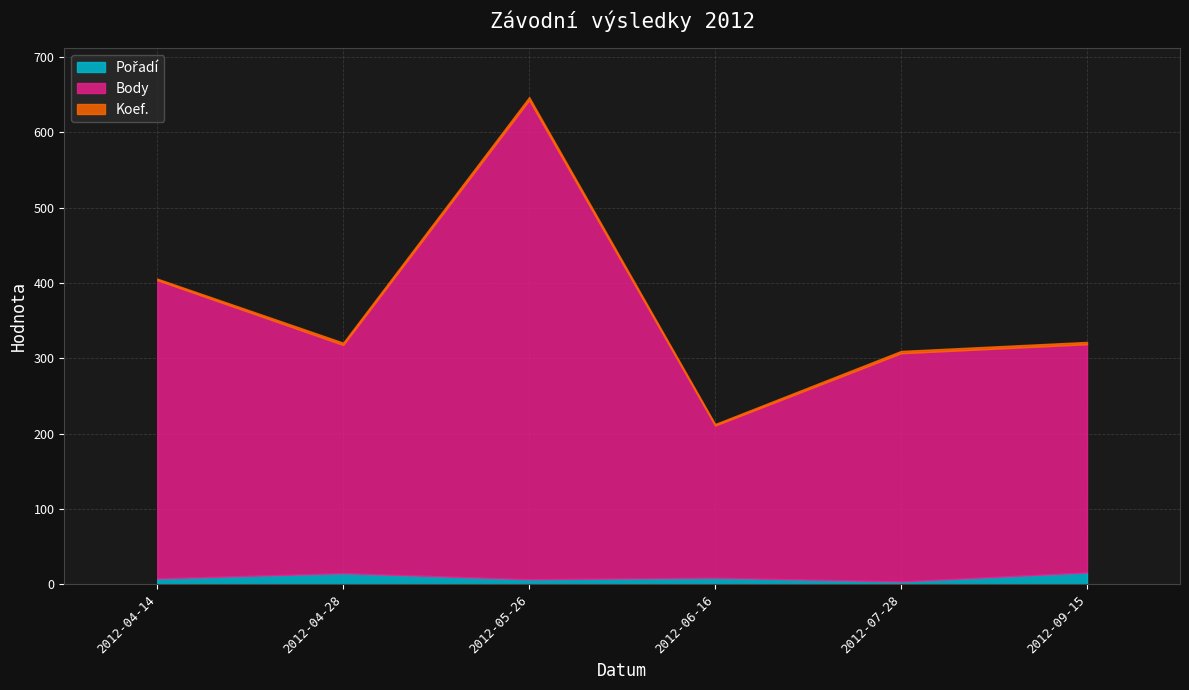

How many lines are shown in the chart?

3